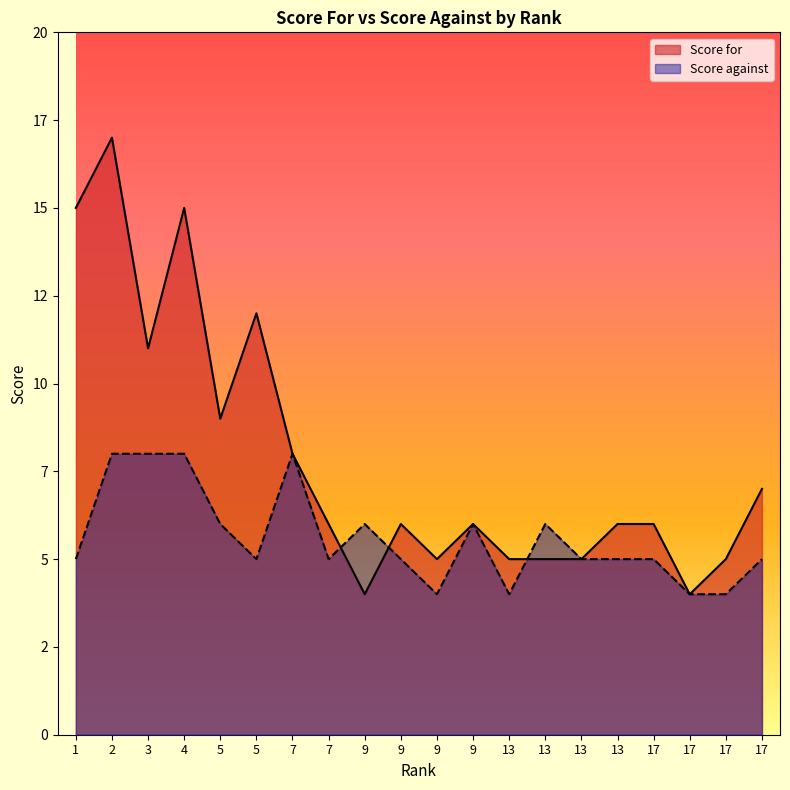

True or false: Score against has a value of 8 at 4.

True